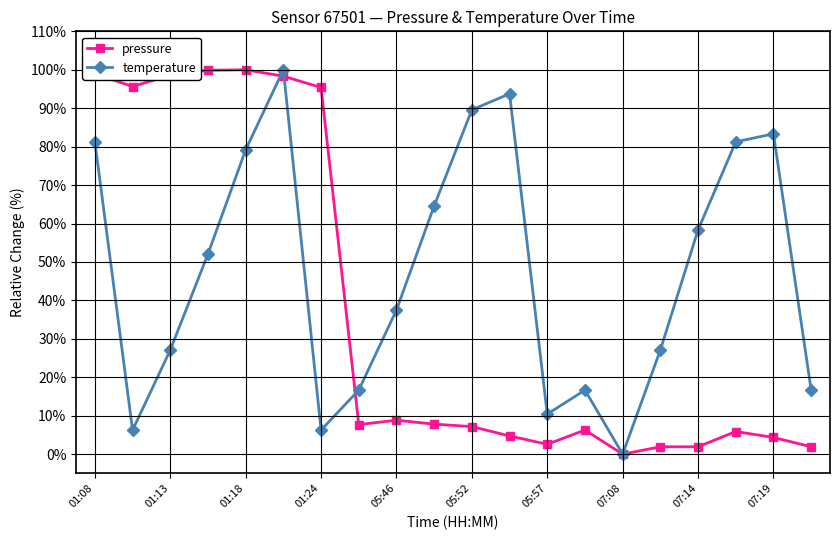

True or false: pressure has more than 0 points higher than both neighbors.

True